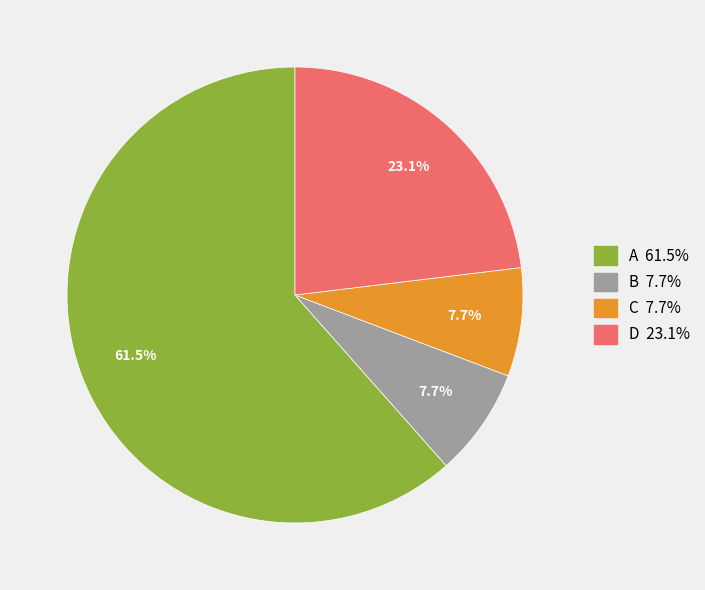

Which category has the biggest portion of the pie?

A